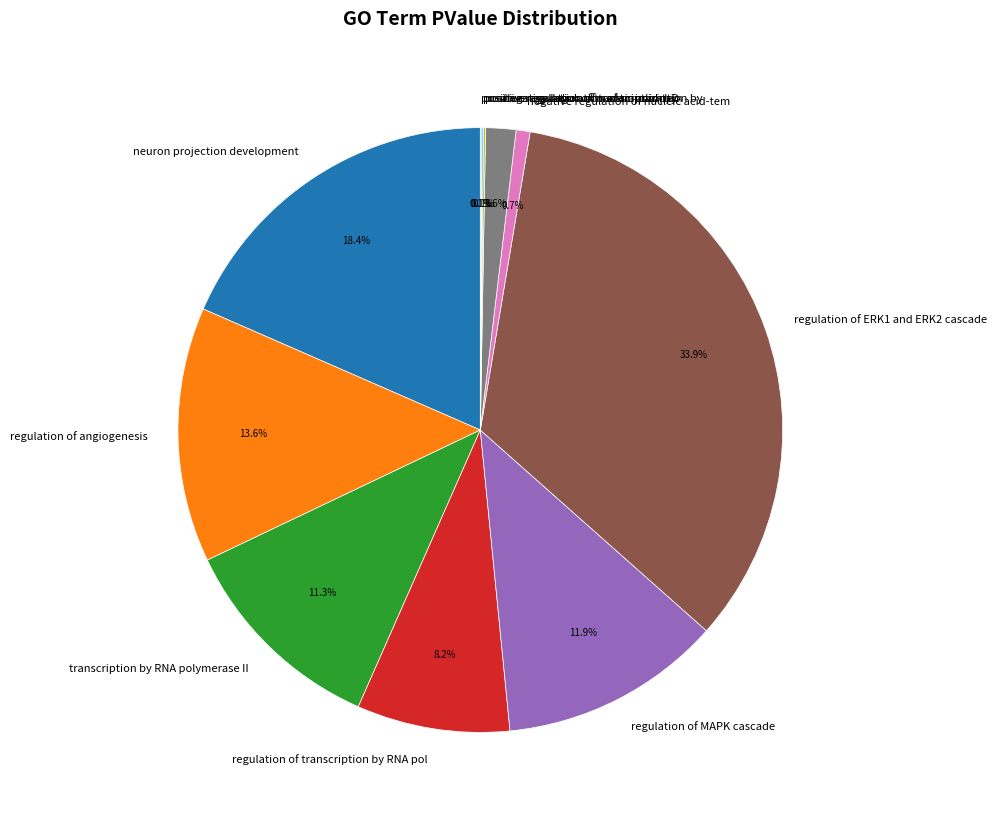

Which category has the biggest portion of the pie?

regulation of ERK1 and ERK2 cascade